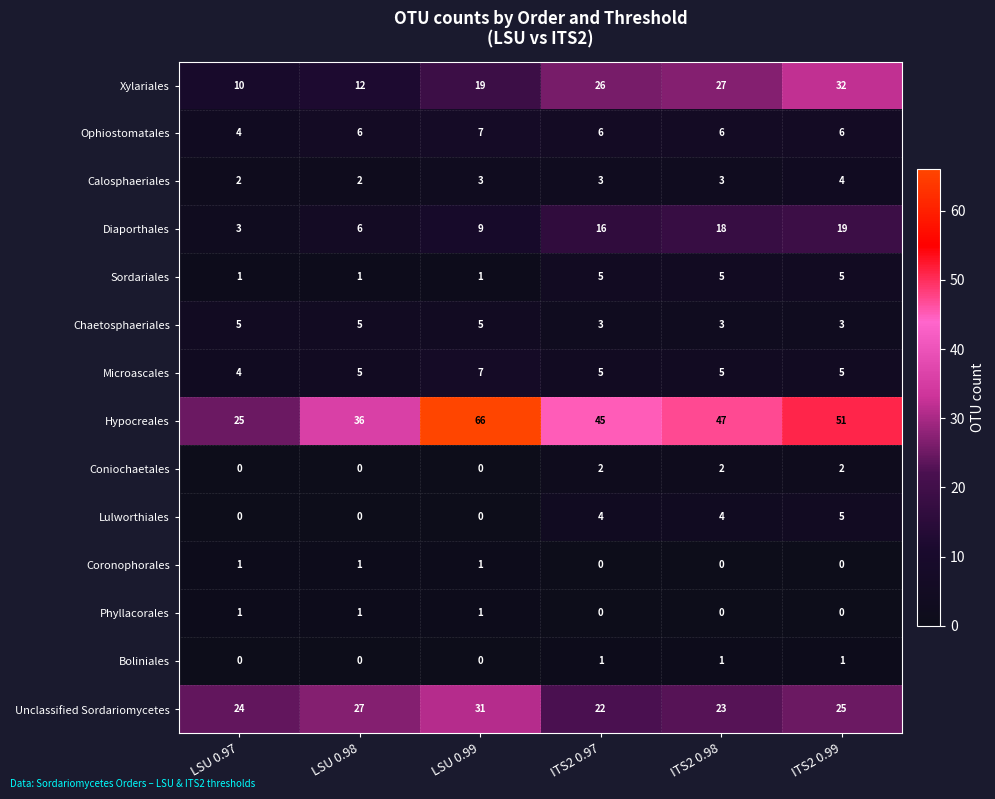

What is the difference between the second highest and minimum values in the Diaporthales series?

15